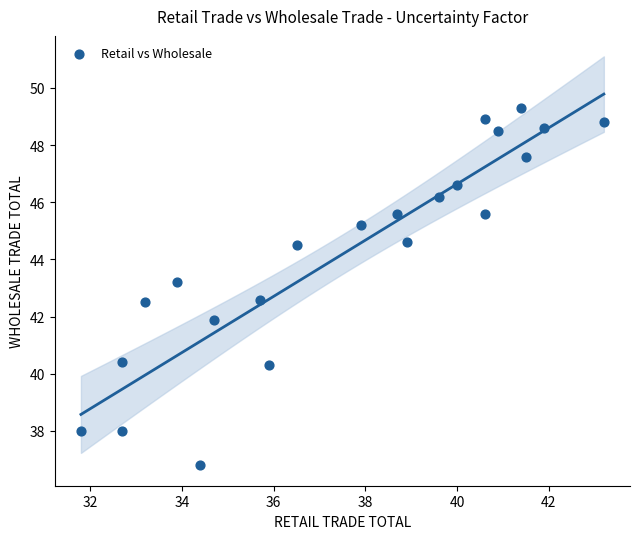

What Y value in the scatter plot is closest to 43?

43.2